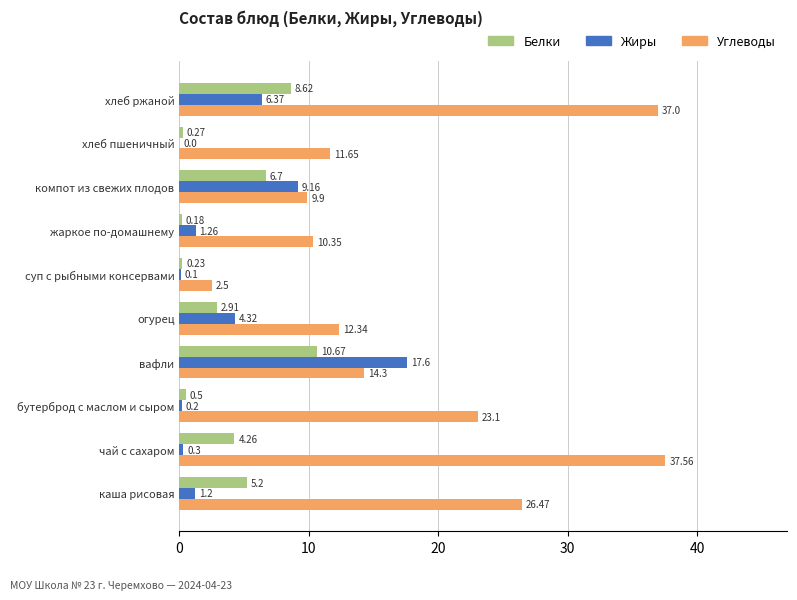

Where is Жиры nearest to the value 8?

компот из свежих плодов